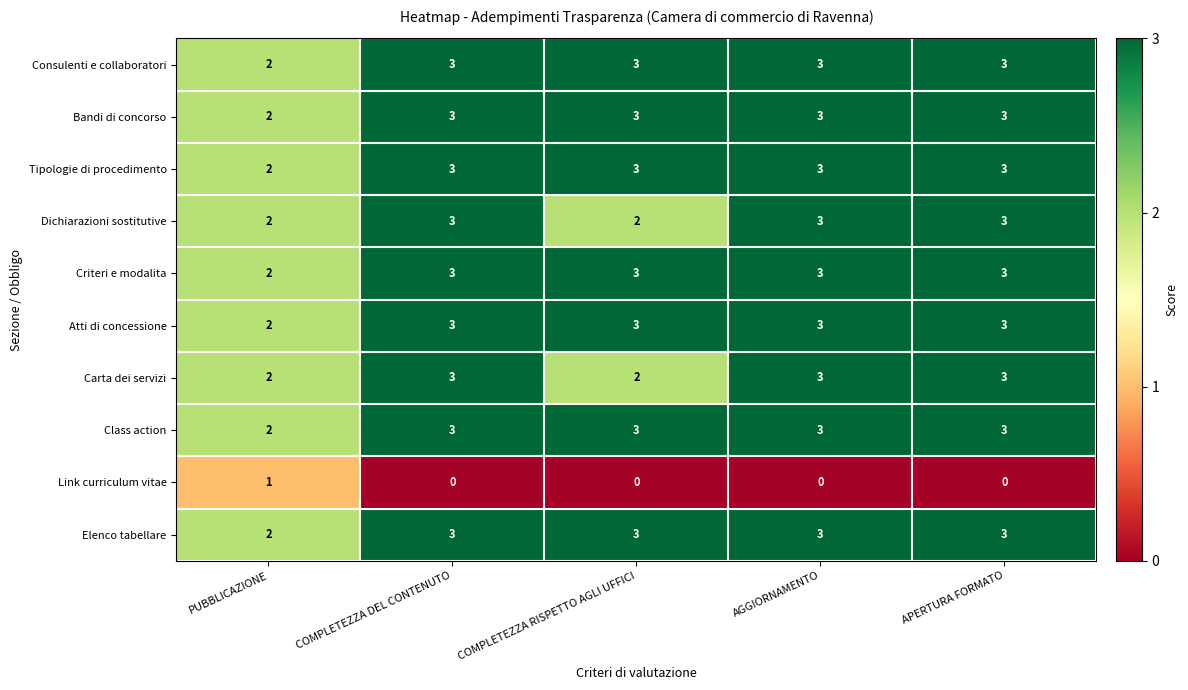

What is the highest value of the Carta dei servizi series?

3